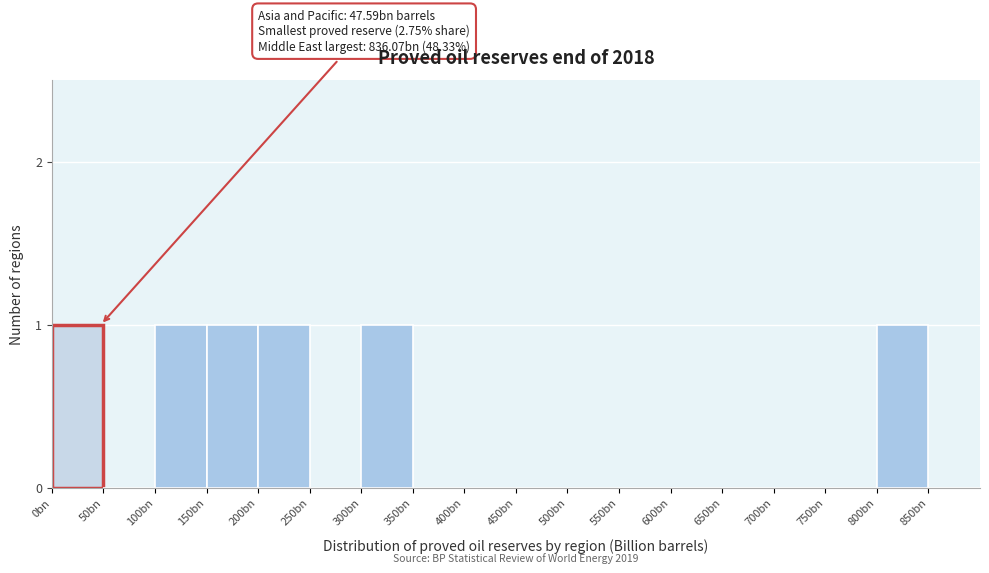

Reading left to right, extract all data points from this chart.

0bn=1	50bn=0	100bn=1	150bn=1	200bn=1	250bn=0	300bn=1	350bn=0	400bn=0	450bn=0	500bn=0	550bn=0	600bn=0	650bn=0	700bn=0	750bn=0	800bn=1	850bn=0